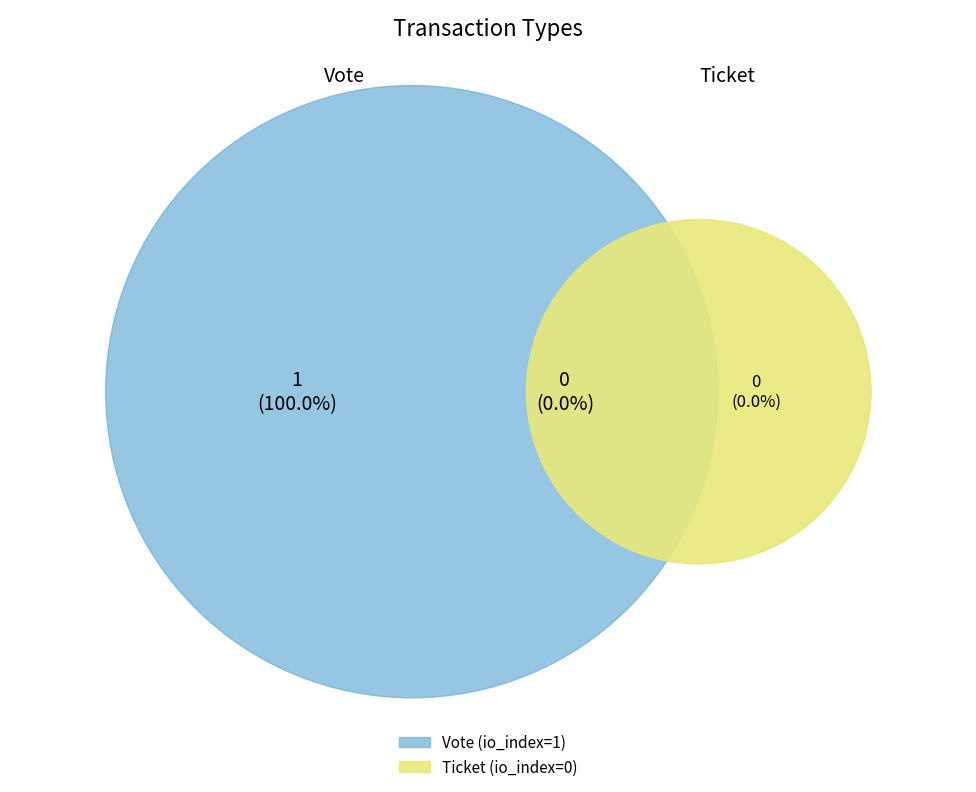

The Ticket slice represents 1% of the pie. True or false?

False